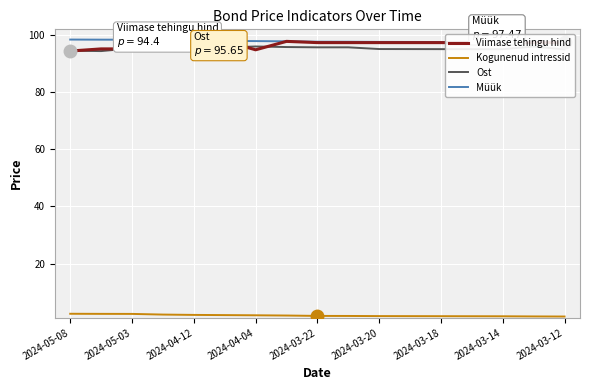

Does the chart display data point markers on the line(s)?

No